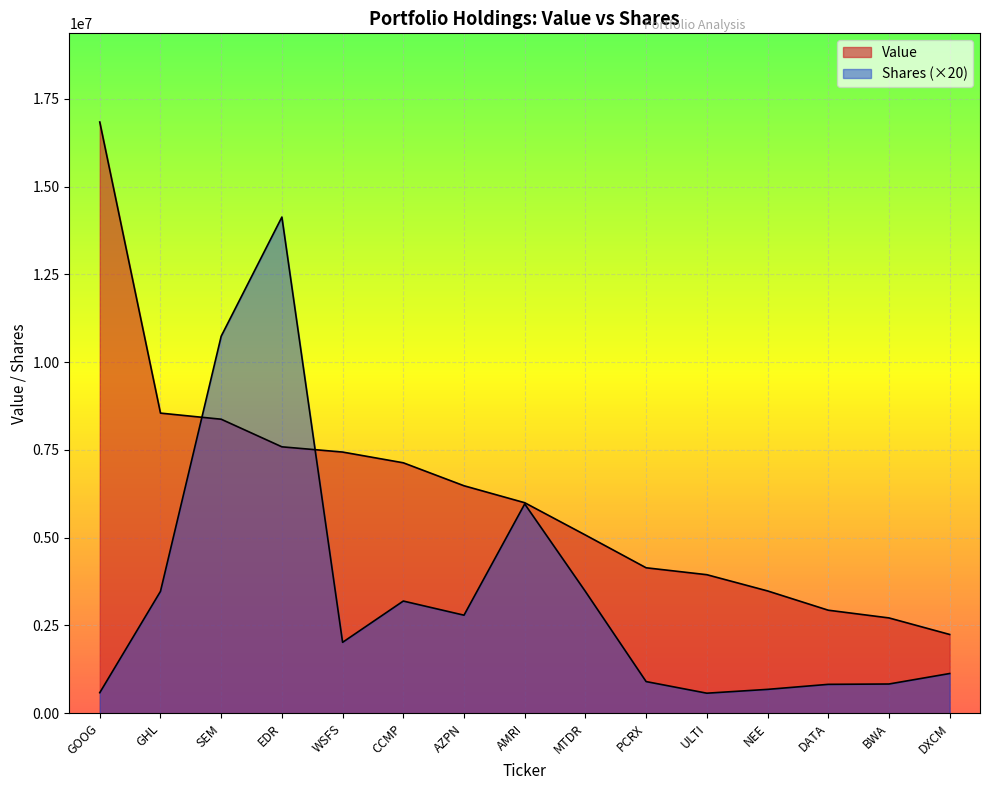

How many interior local peaks does the Shares series have?

3